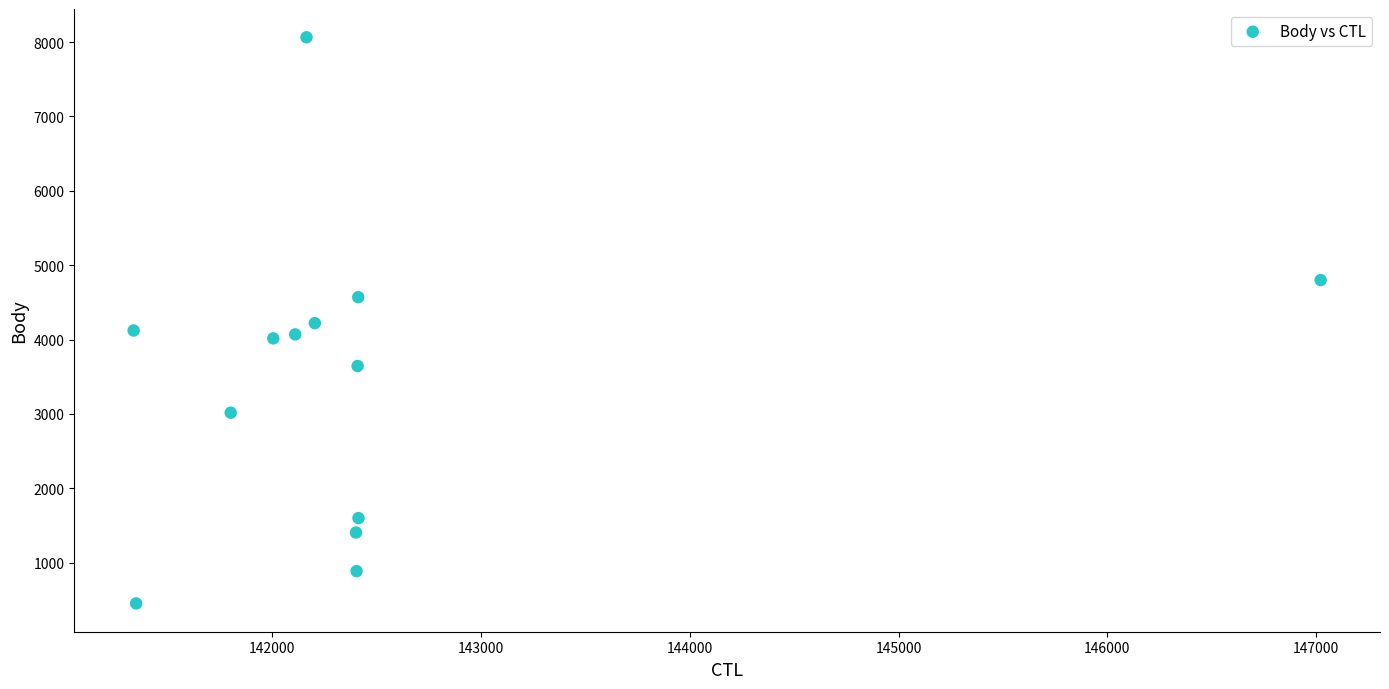

What is the range of X values (max minus min)?

5686